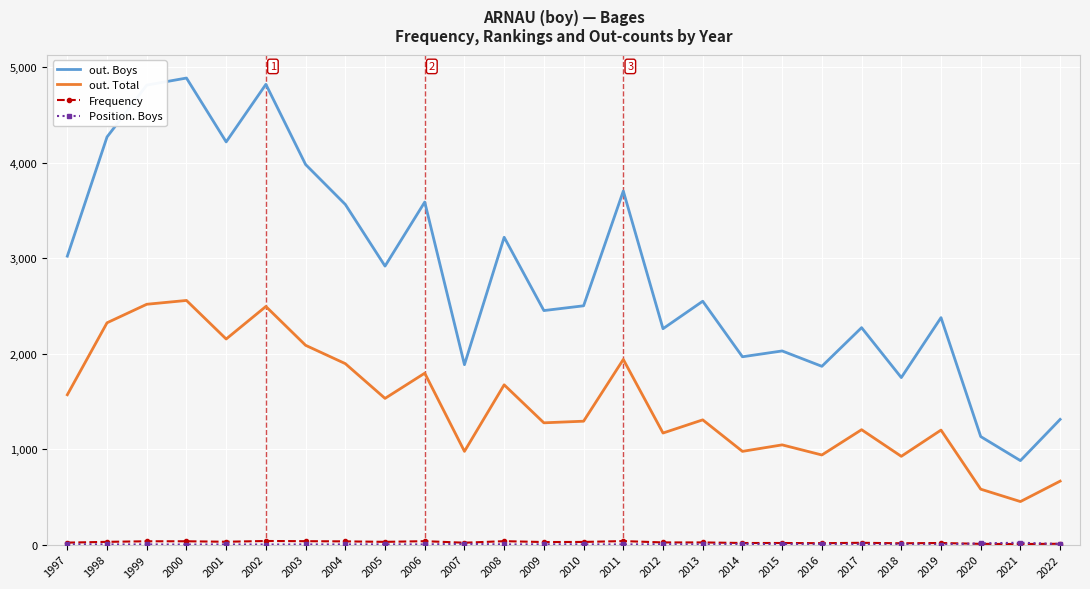

At how many categories does at least one series exceed 1282?

24